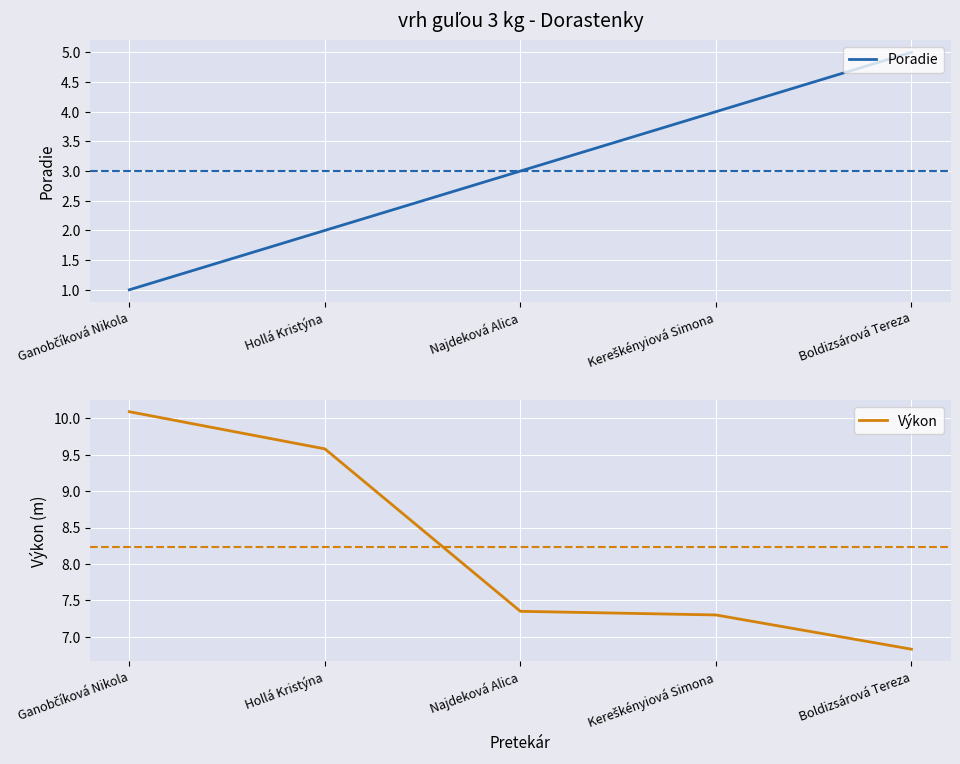

True or false: Výkon and Poradie intersect in this chart.

False